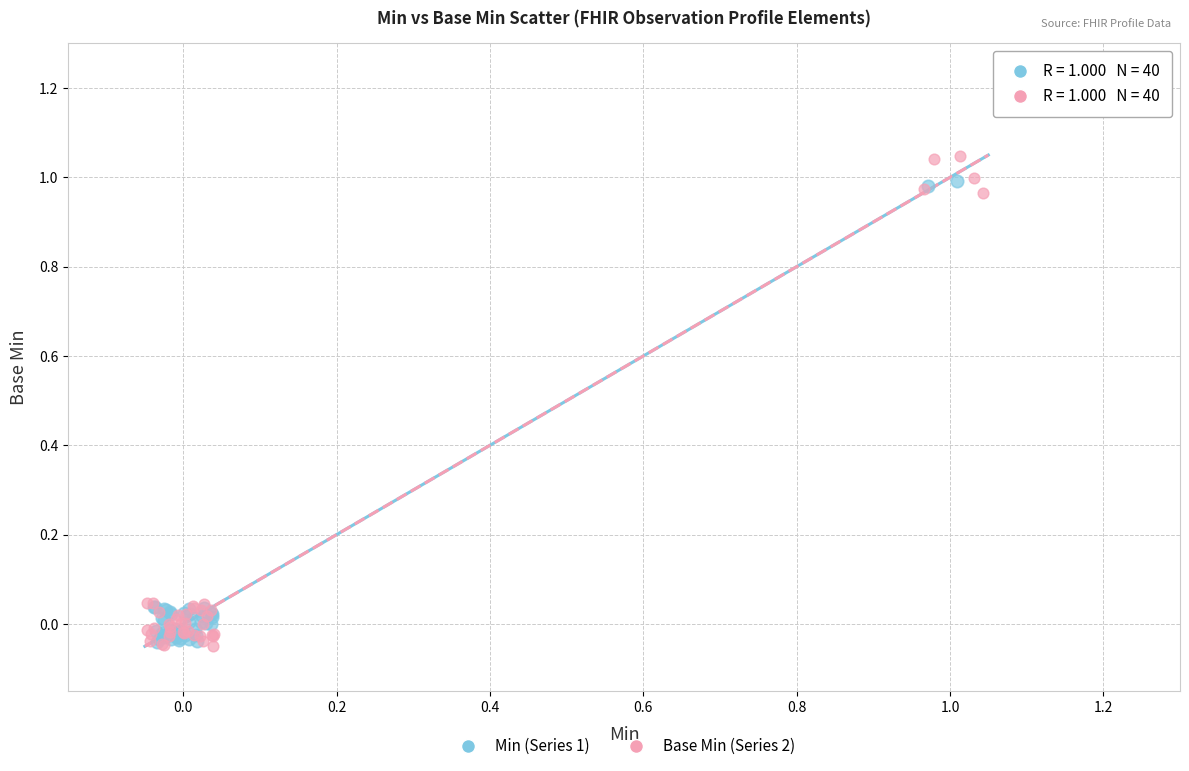

Which series has the widest spread of Y values?

Base Min (Series 2)